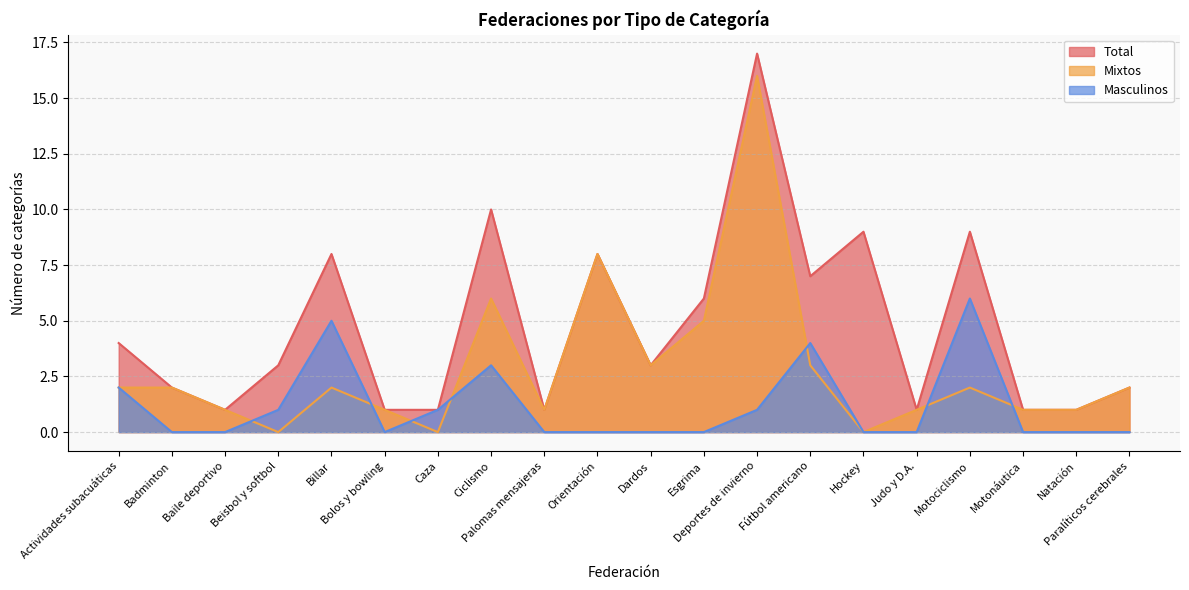

How many values in the Total series exceed 3?

9